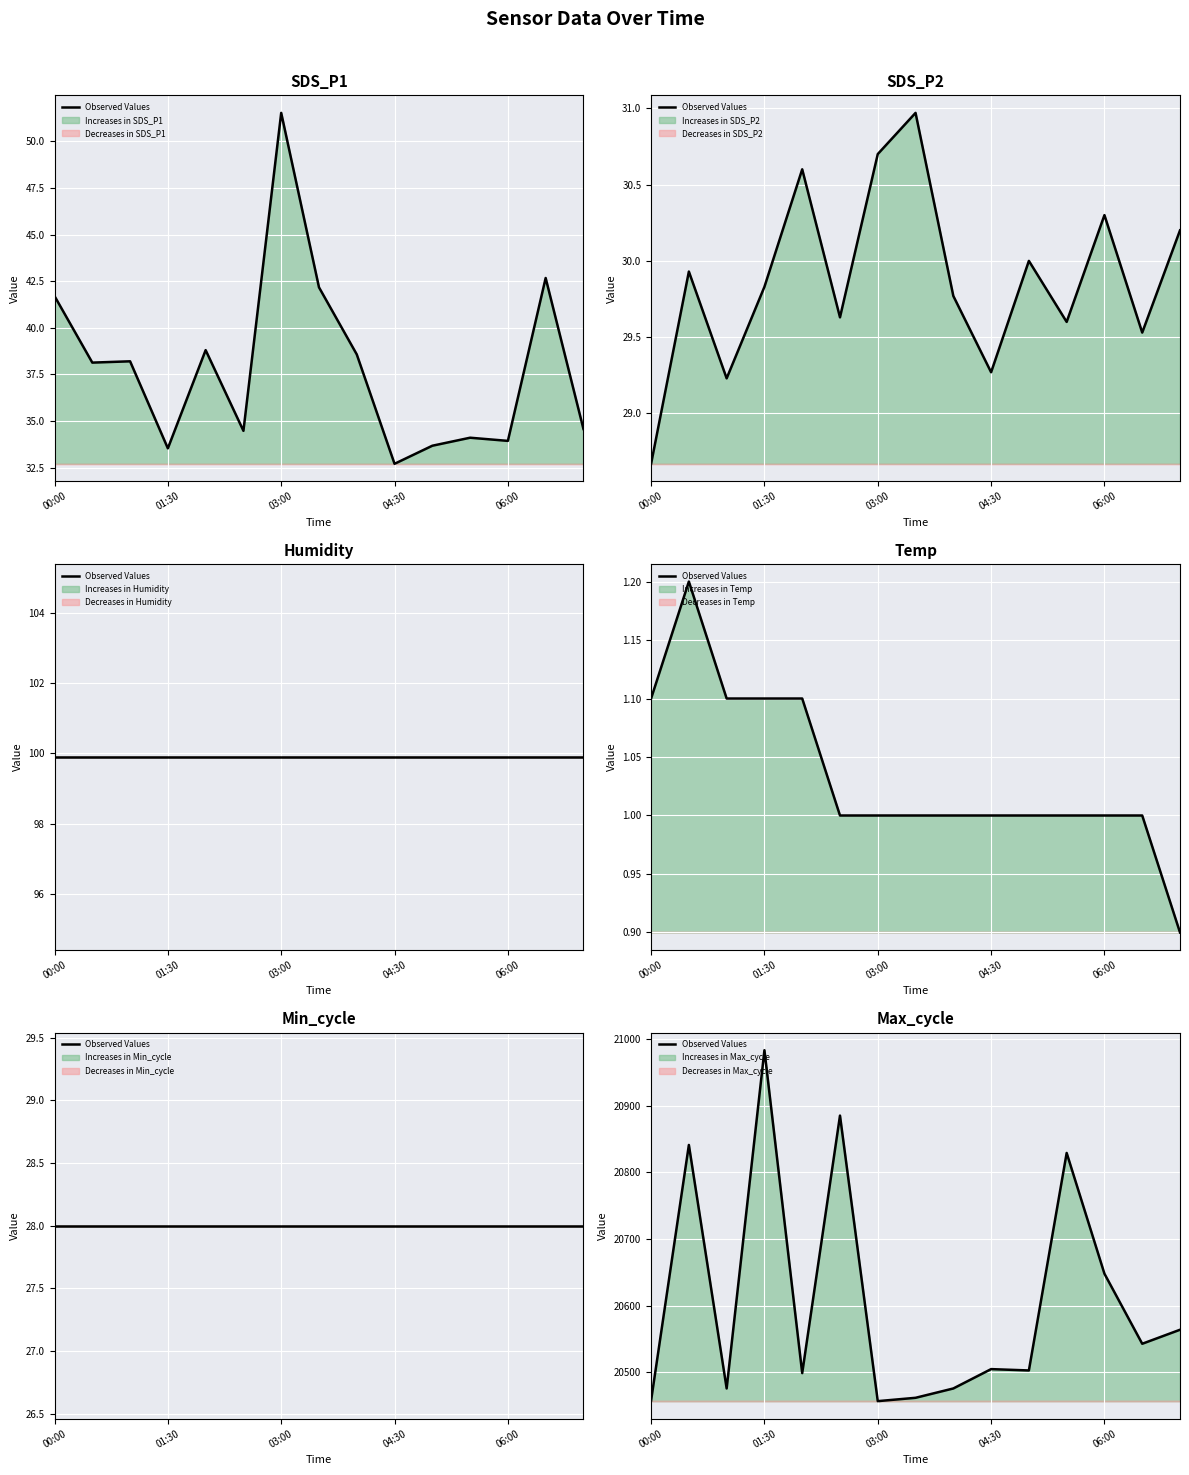

What is the label of the 2nd point from the left?

01:30